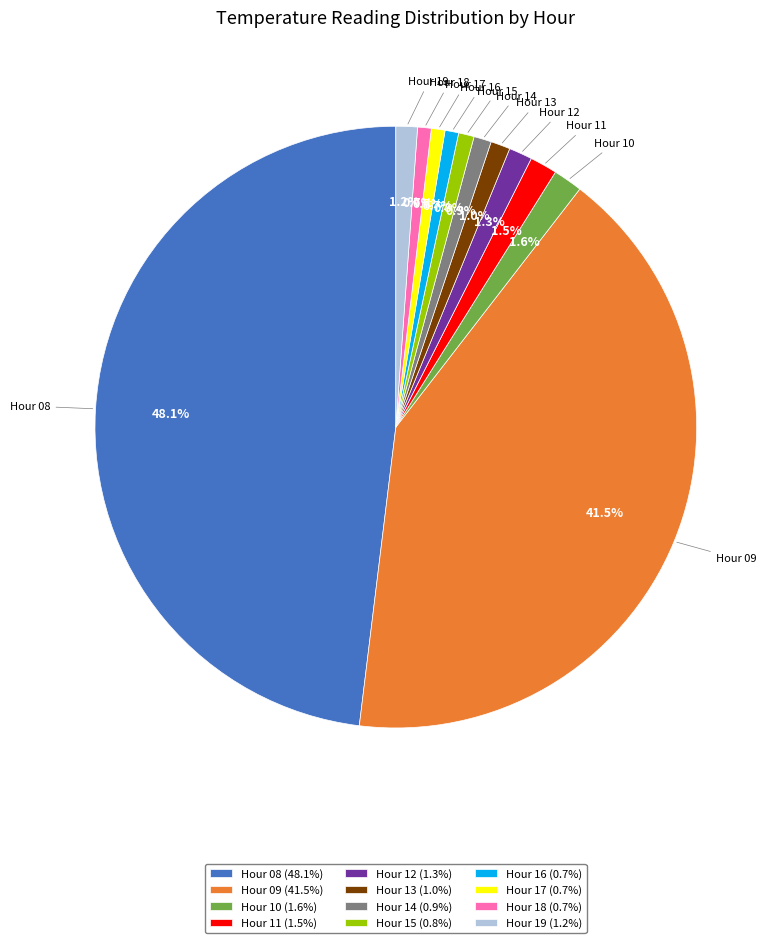

How many segments does this pie chart have?

12